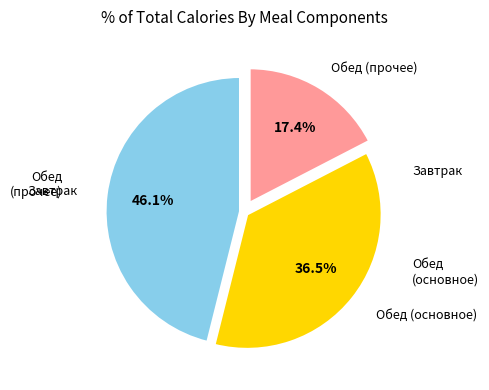

Does any single category account for the majority?

No